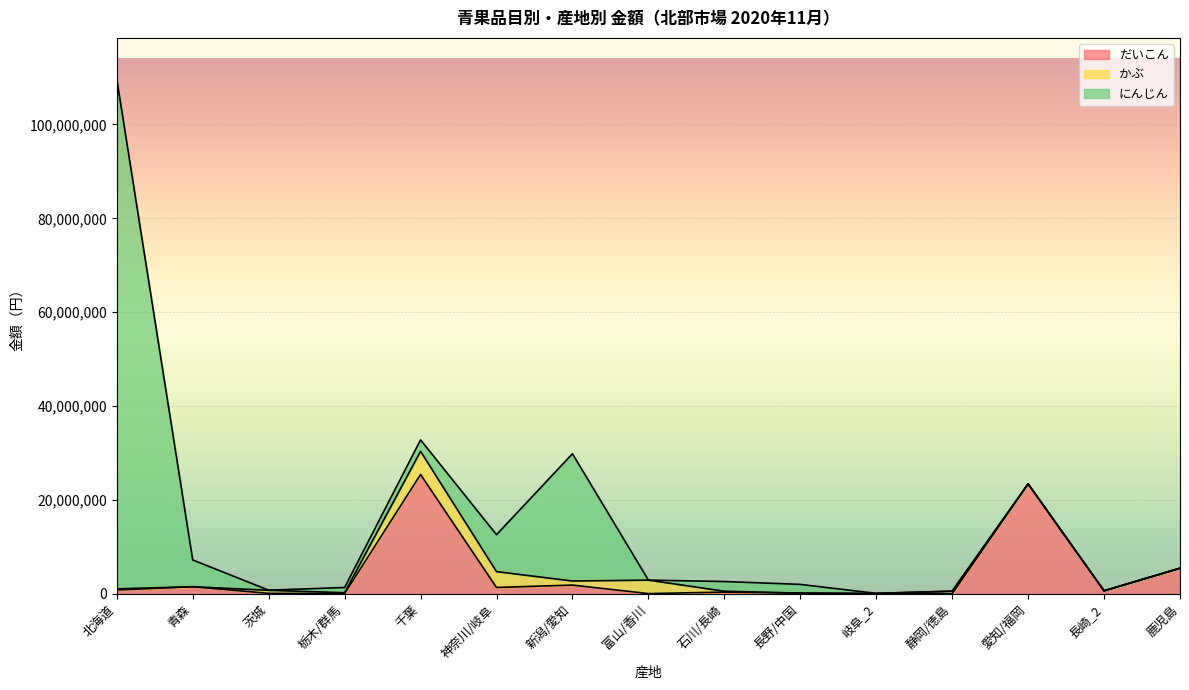

How many times do にんじん and だいこん cross each other?

7